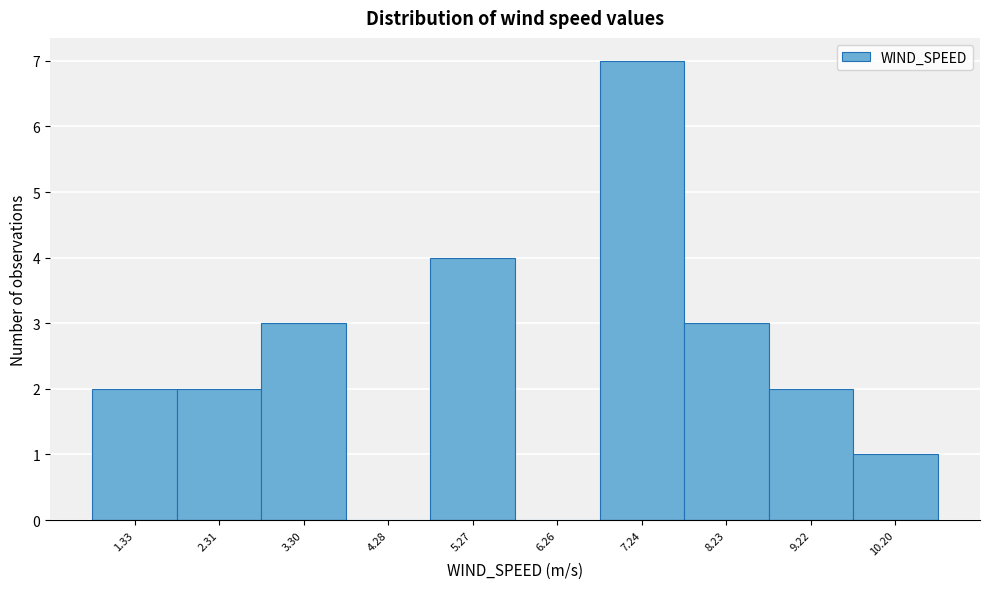

Reading left to right, transcribe this chart: for each bar, give the range it covers on the x-axis and its height. Neither the bar edges nor the heights are printed on the chart, so give them approximately, as read against the axes.

0.8 to 1.8: 2
1.8 to 2.8: 2
2.8 to 3.8: 3
3.8 to 4.8: 0
4.8 to 5.8: 4
5.8 to 6.8: 0
6.8 to 7.7: 7
7.7 to 8.7: 3
8.7 to 9.7: 2
9.7 to 10.7: 1